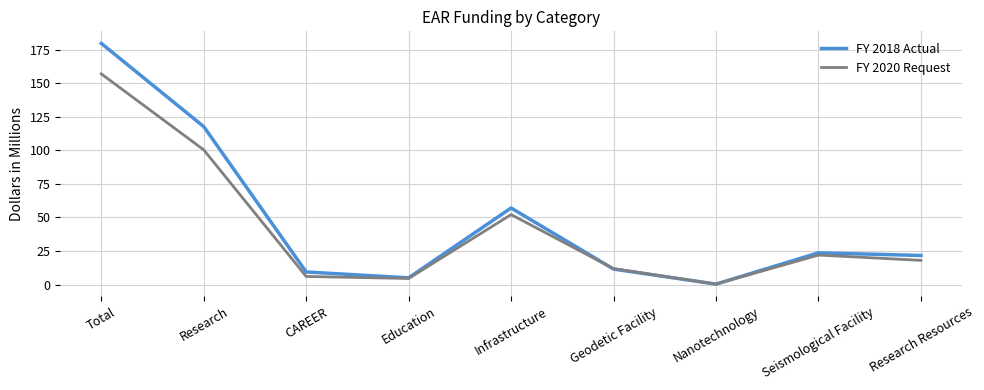

What position from the left is Geodetic Facility?

6